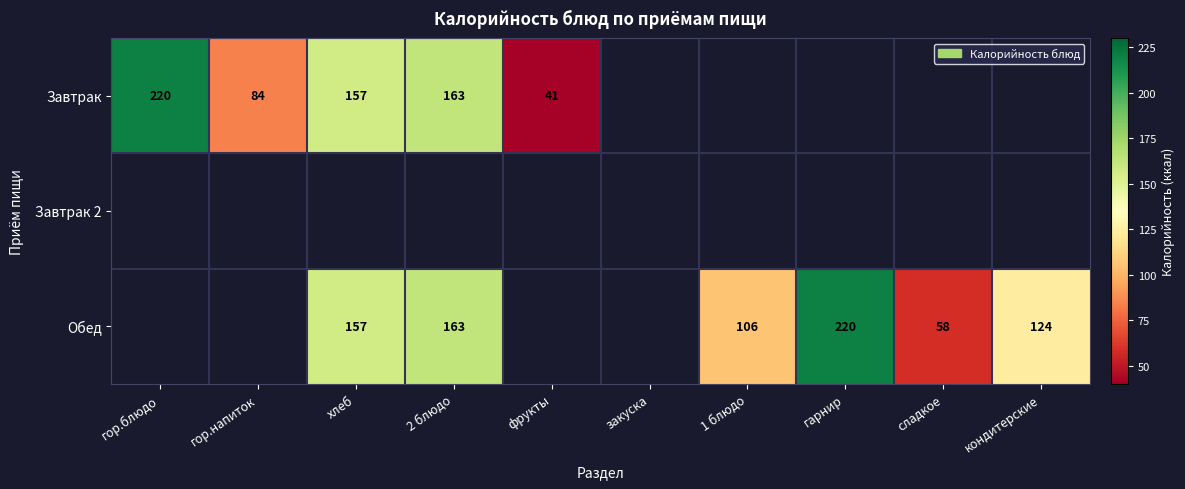

Count the number of categories in the chart.

10